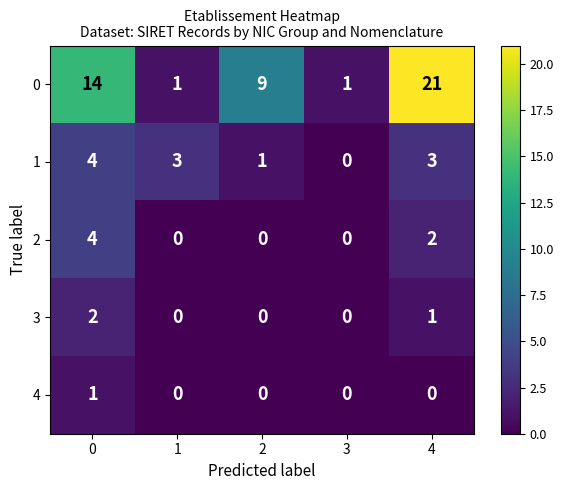

Reading left to right, extract all data points from this chart.

0: 14	1	9	1	21
1: 4	3	1	0	3
2: 4	0	0	0	2
3: 2	0	0	0	1
4: 1	0	0	0	0